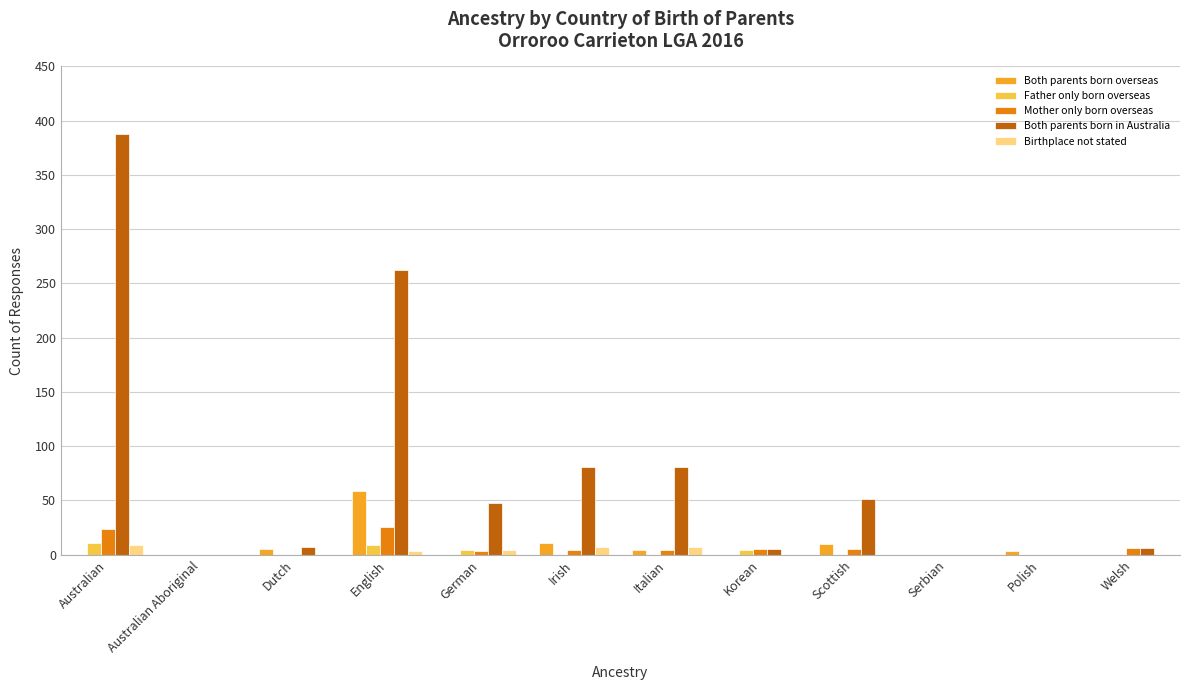

Which series has the widest spread of values?

Both parents born in Australia